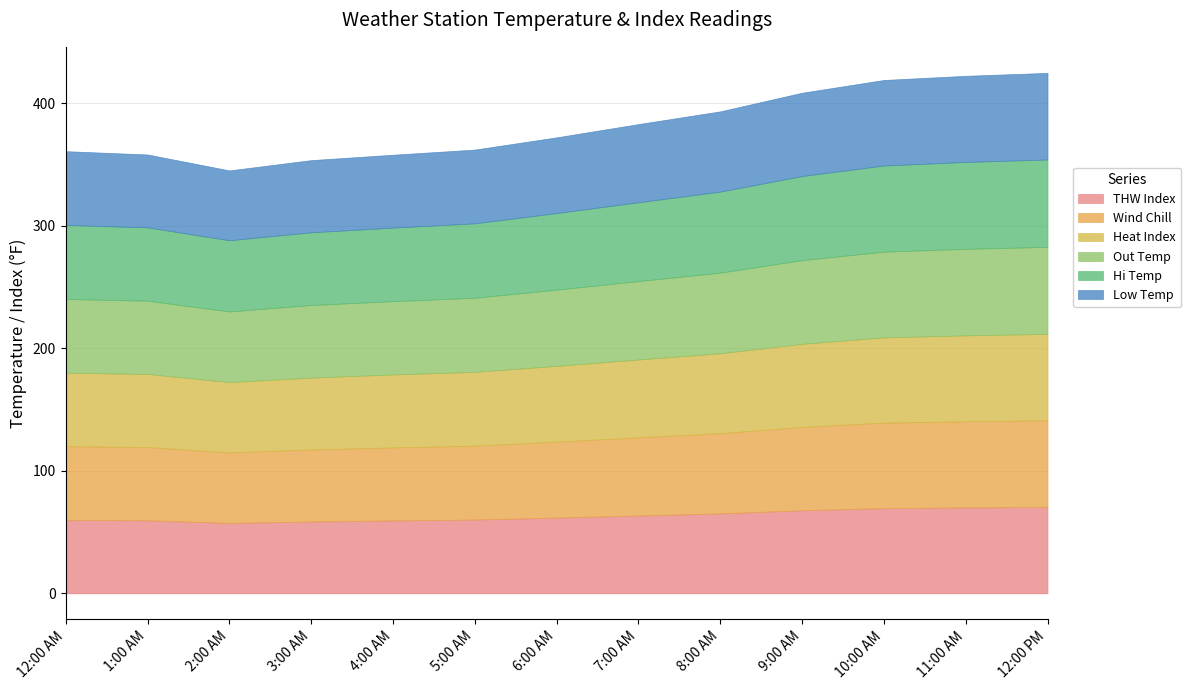

True or false: Hi Temp and Heat Index intersect in this chart.

False